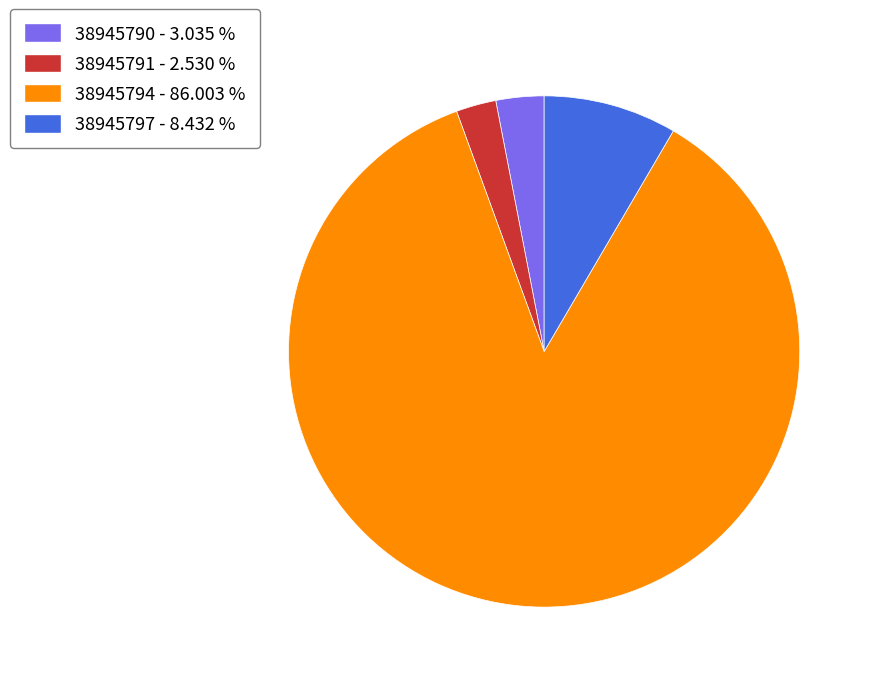

Is it true that 38945797 is 8% of the pie?

True